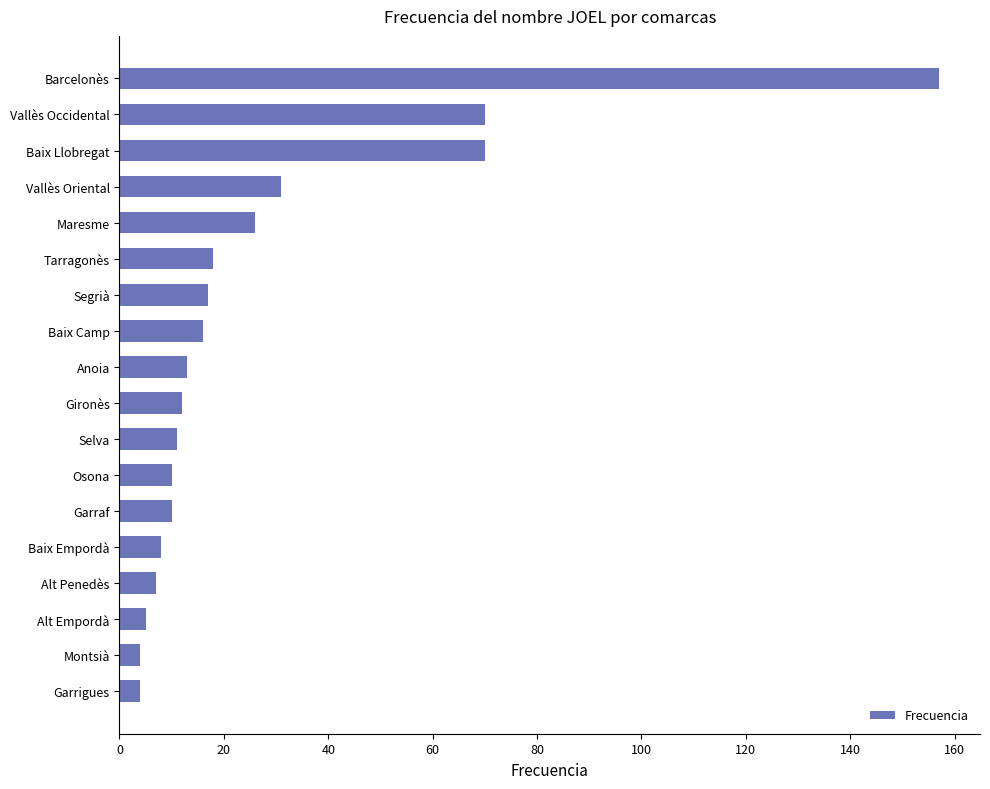

How many values are below 13?

9